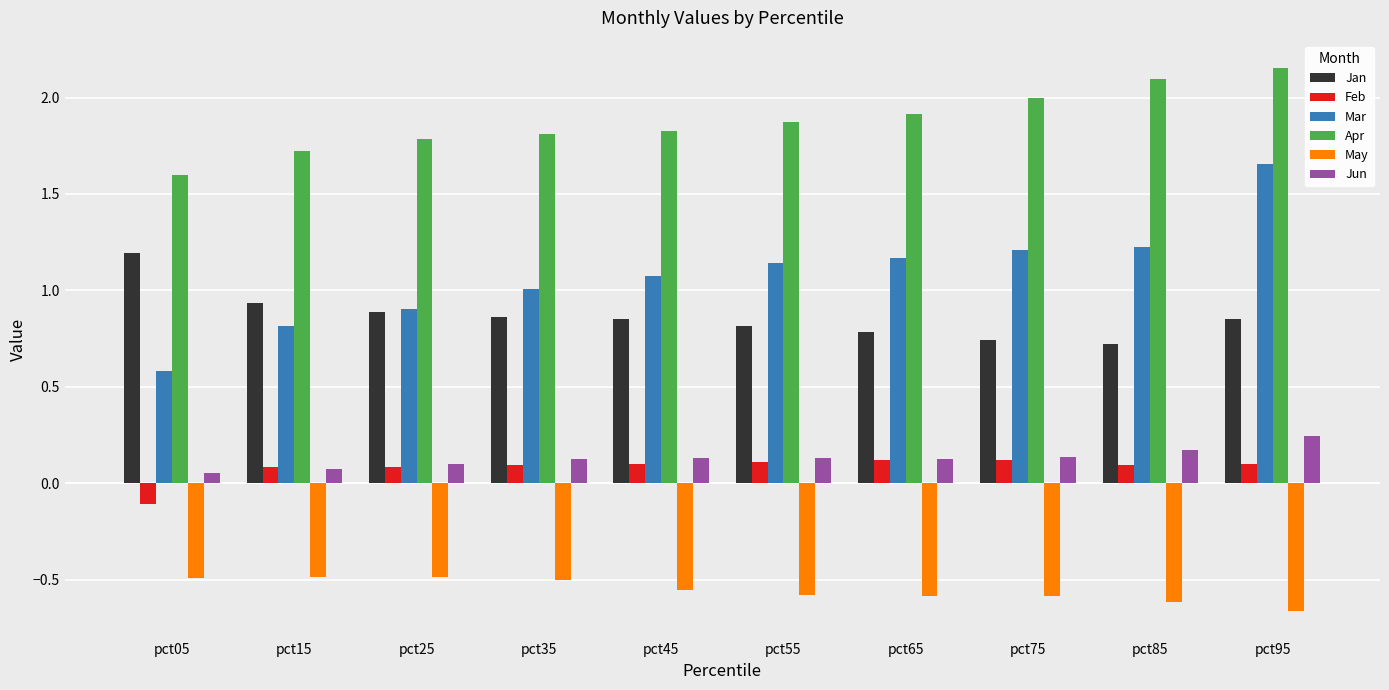

At which label does Apr reach its minimum?

pct05